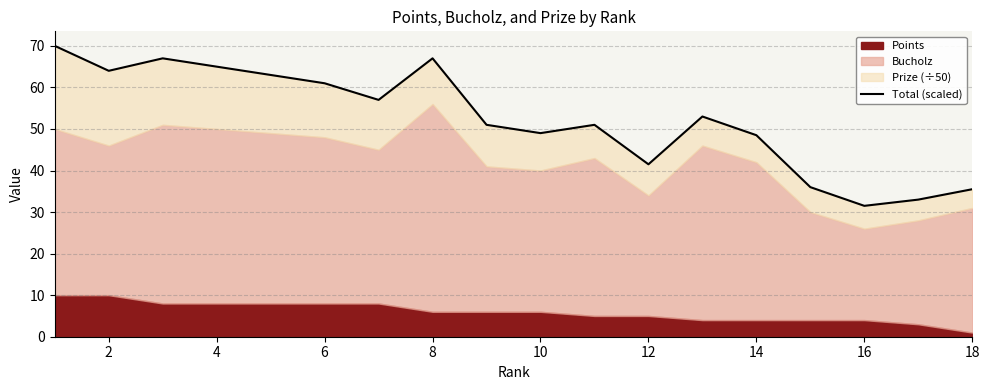

At which category does the data reach its first local valley?

2